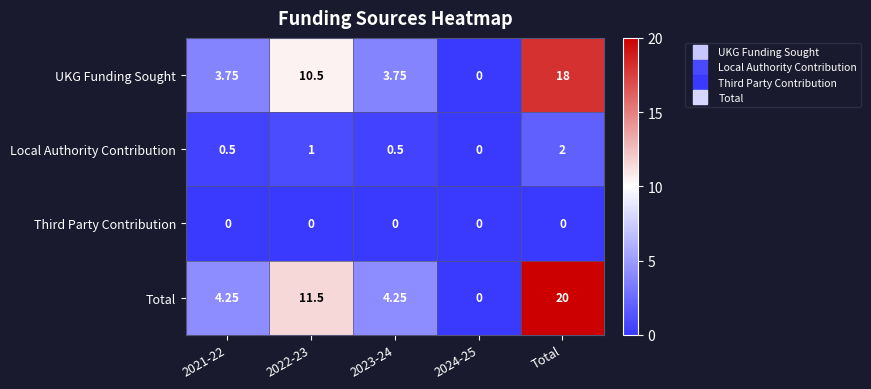

Which series has the widest spread of values?

Total